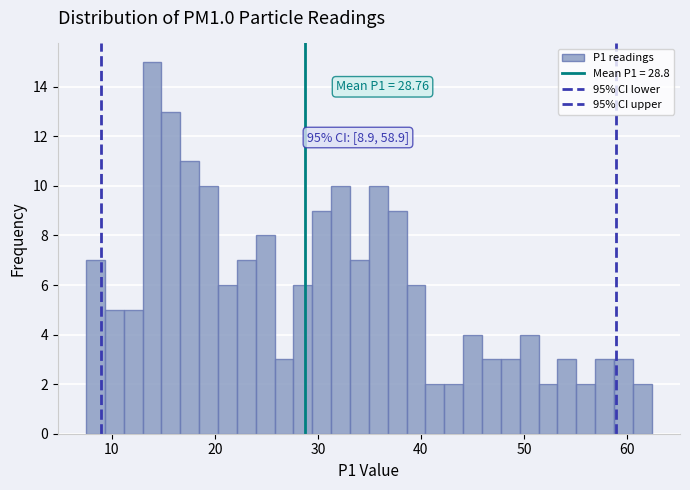

Read against the x-axis, roughly where is the centre of the tallest bar?

14